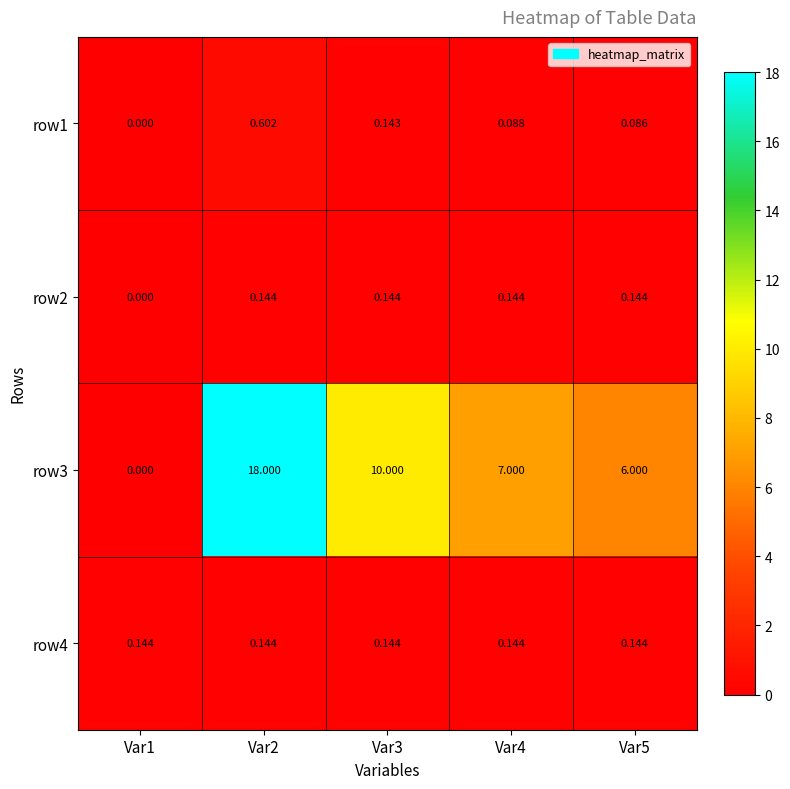

Which series has the widest spread of values?

row3